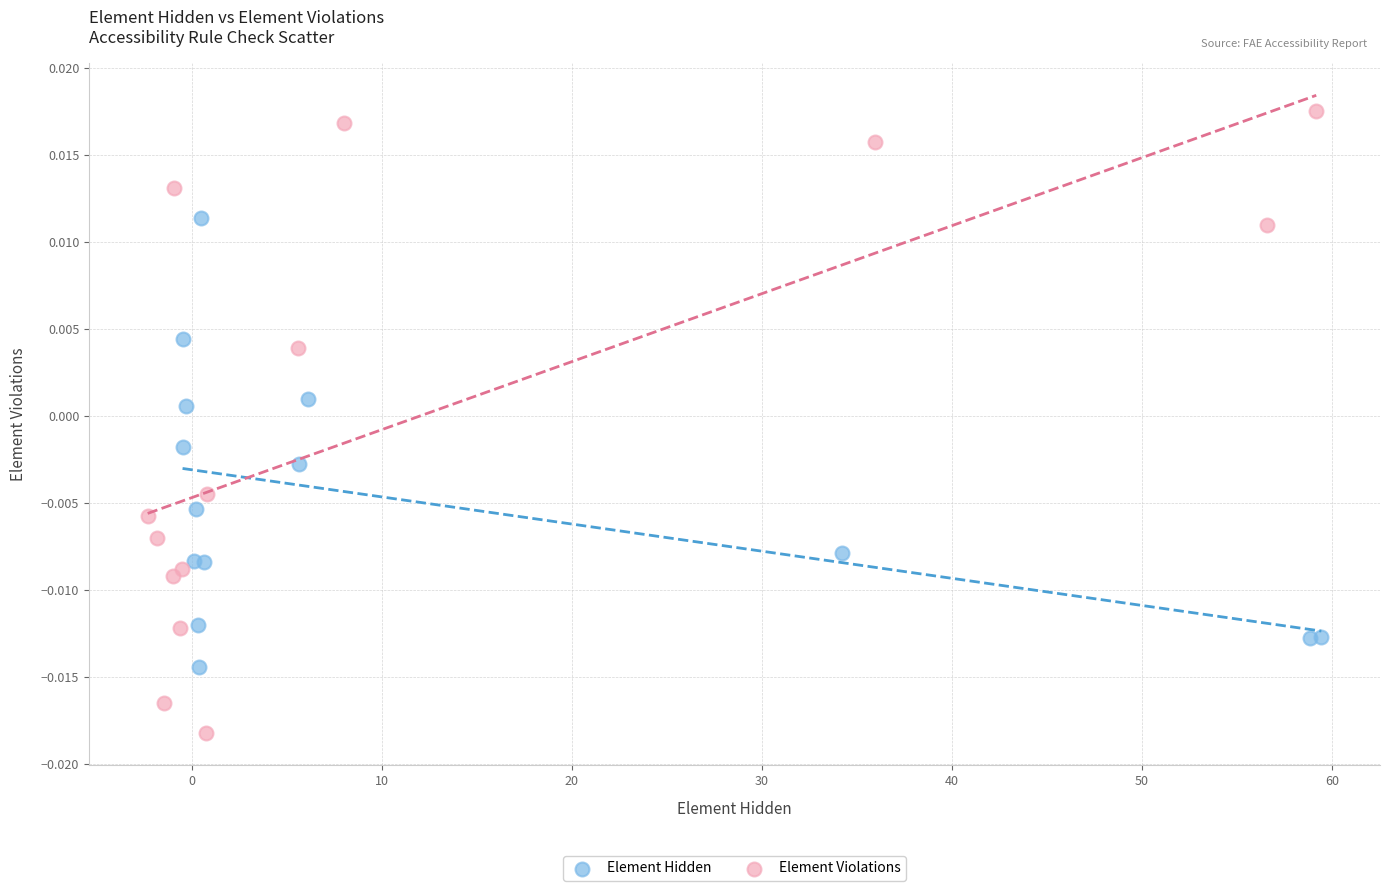

Which series has the largest Y range (max minus min)?

Element Violations